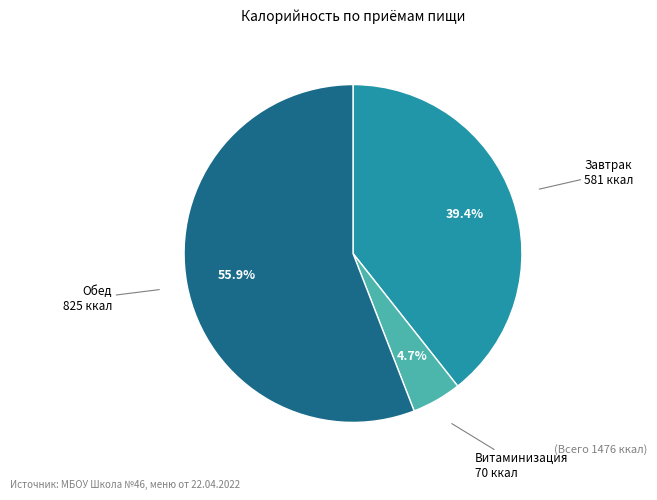

Is there any slice that represents more than half of the pie?

Yes